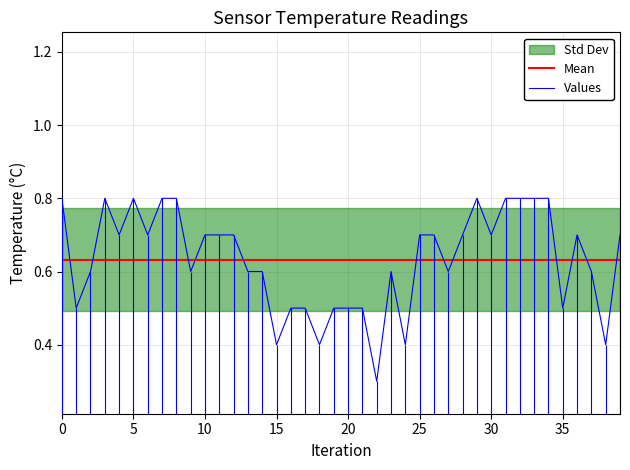

What is the label of the 5th point from the left?

4